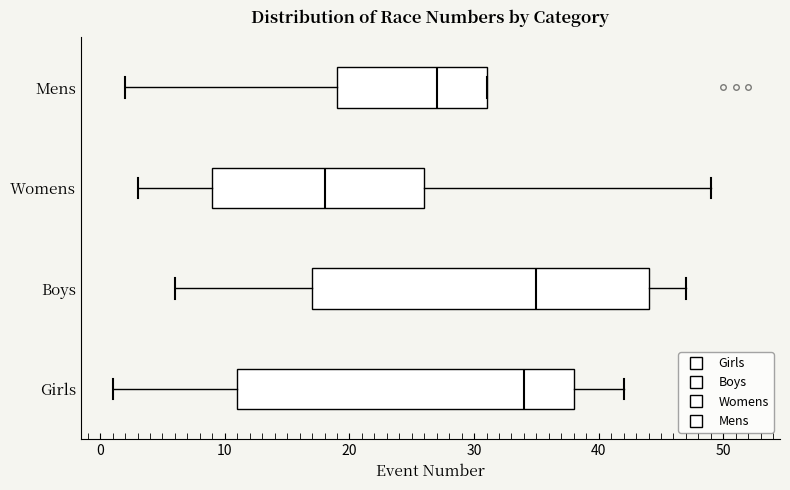

Where is the right edge of the box for Womens on the x-axis? The values are not printed on the chart, so give them approximately, as read against the axis.

26